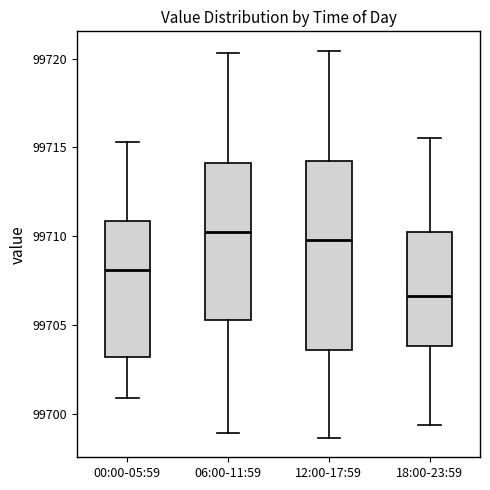

Which box's median line is the highest?

06:00-11:59